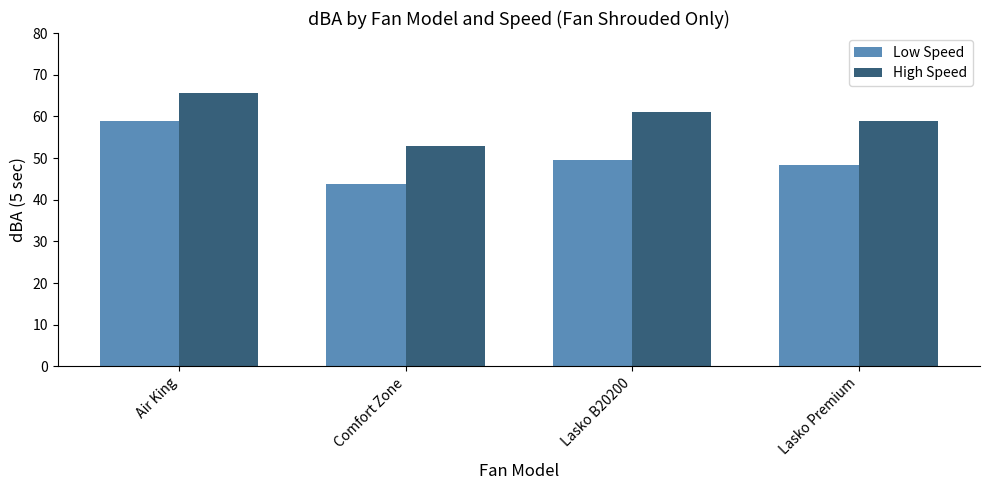

Which series has the largest total across all categories?

High Speed